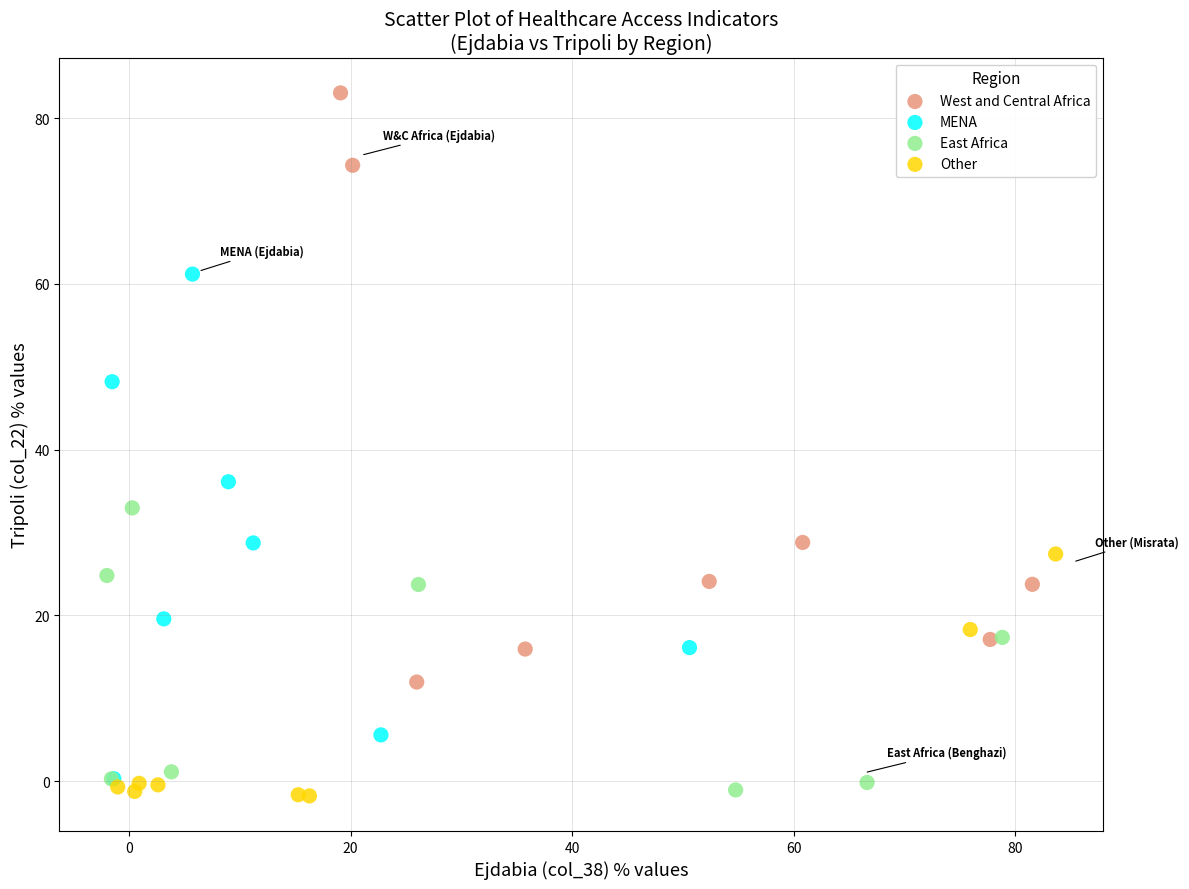

What are all the series names shown in the legend?

West and Central Africa, MENA, East Africa, Other